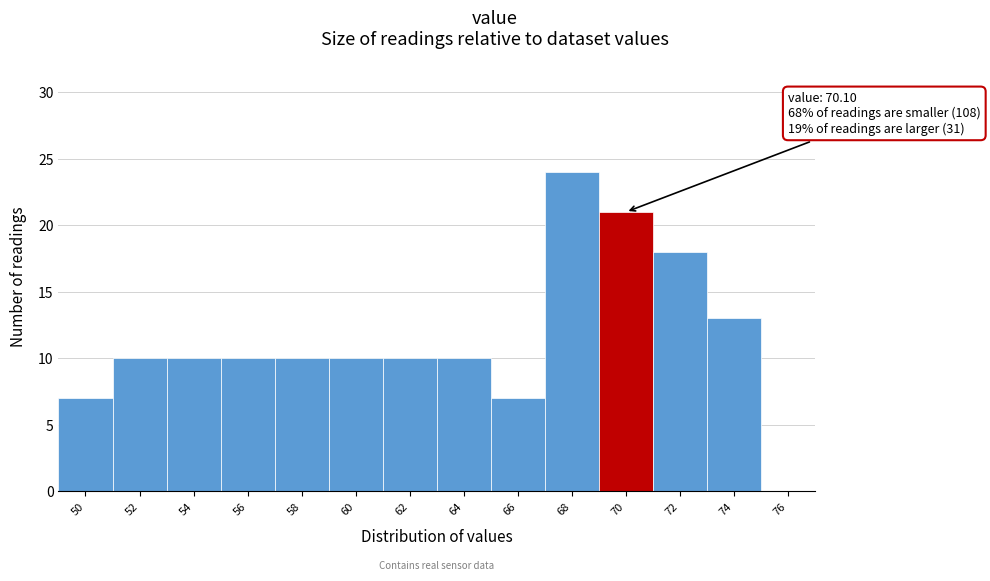

Reading left to right, list all the values displayed in this chart.

50=7	52=10	54=10	56=10	58=10	60=10	62=10	64=10	66=7	68=24	70=21	72=18	74=13	76=0